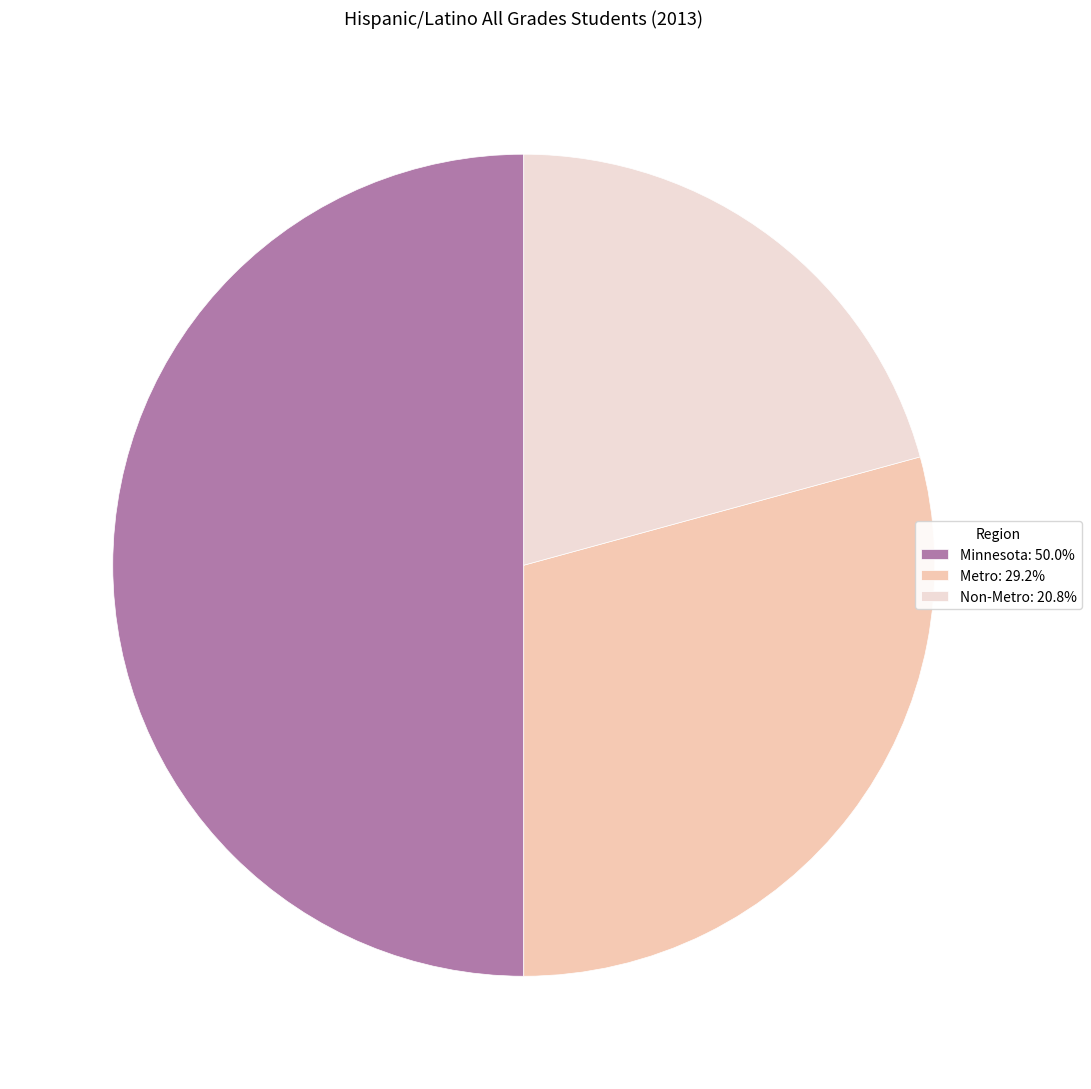

Is the sum of Minnesota: 50.0% and Metro: 29.2% greater than half?

Yes